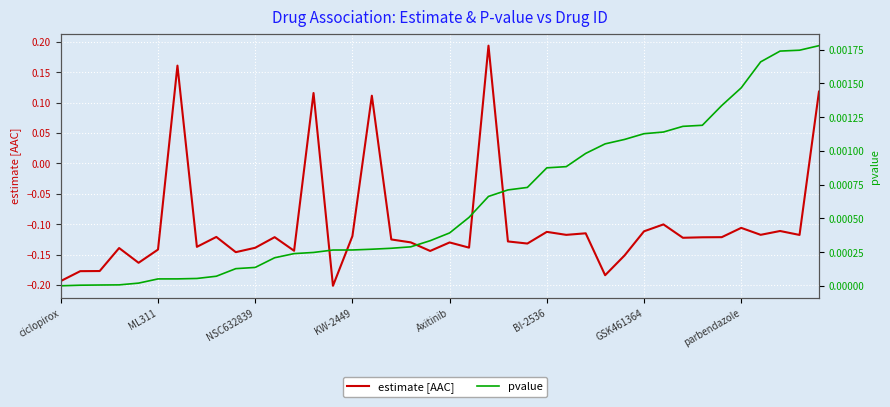

Is the value of pvalue at BI-2536 greater than the value of estimate [AAC] at 22?

No